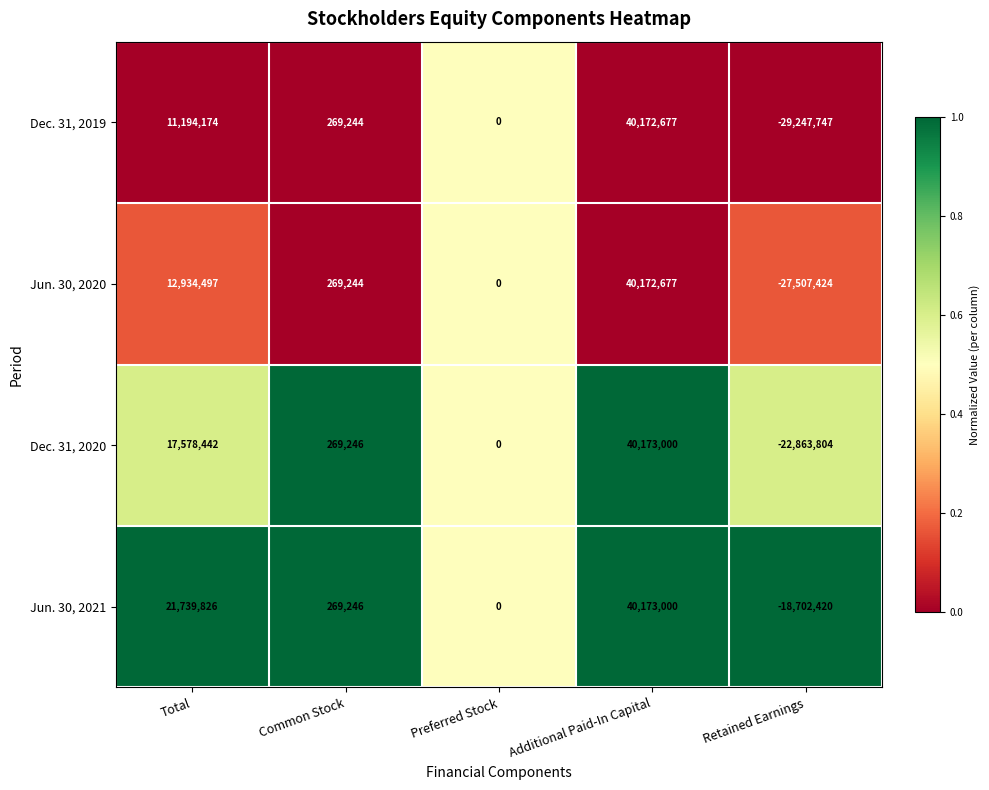

Reading left to right, extract all data points from this chart.

Dec. 31, 2019: Total=11194174	Common Stock=269244	Preferred Stock=0	Additional Paid-In Capital=40172677	Retained Earnings=-29247747
Jun. 30, 2020: Total=12934497	Common Stock=269244	Preferred Stock=0	Additional Paid-In Capital=40172677	Retained Earnings=-27507424
Dec. 31, 2020: Total=17578442	Common Stock=269246	Preferred Stock=0	Additional Paid-In Capital=40173000	Retained Earnings=-22863804
Jun. 30, 2021: Total=21739826	Common Stock=269246	Preferred Stock=0	Additional Paid-In Capital=40173000	Retained Earnings=-18702420